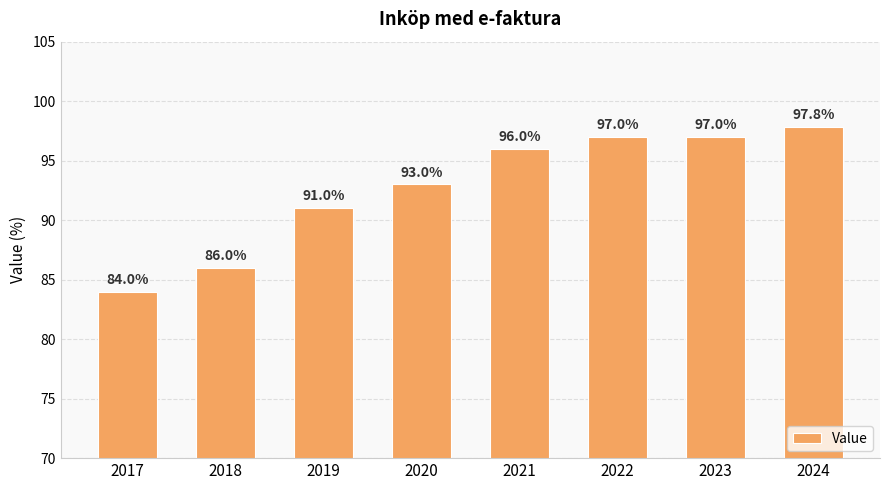

What is the ratio of the value at 2024 to the value at 2018?

1.1